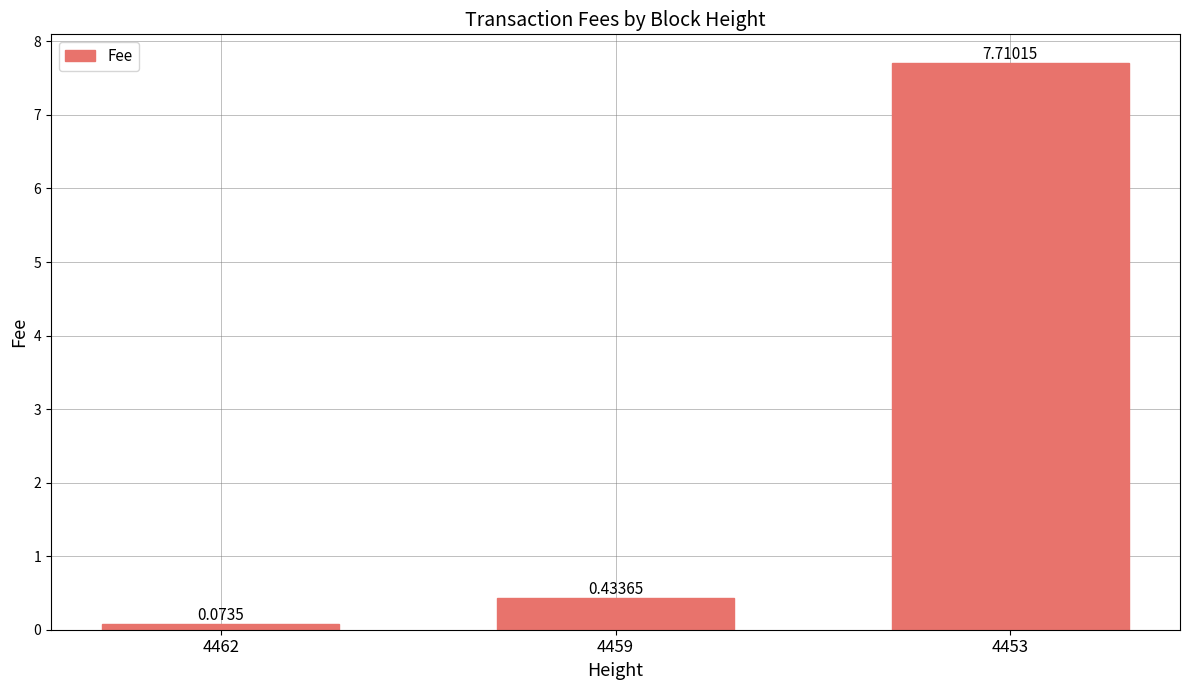

Rank the categories by value from highest to lowest.

4453, 4459, 4462